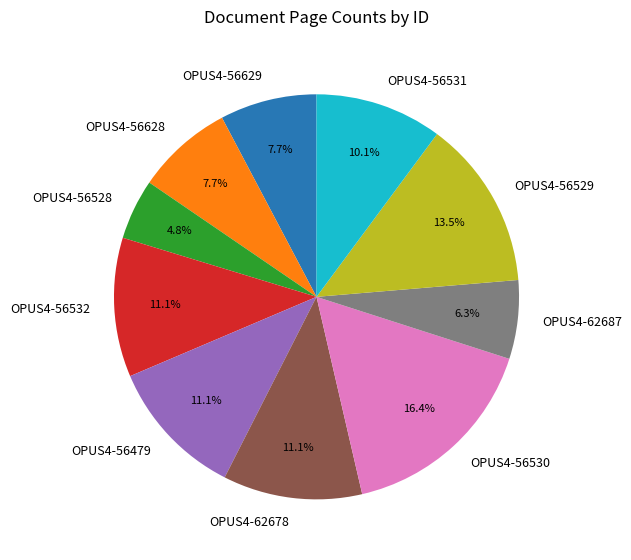

How much of the chart is everything except OPUS4-56530?

83.6%